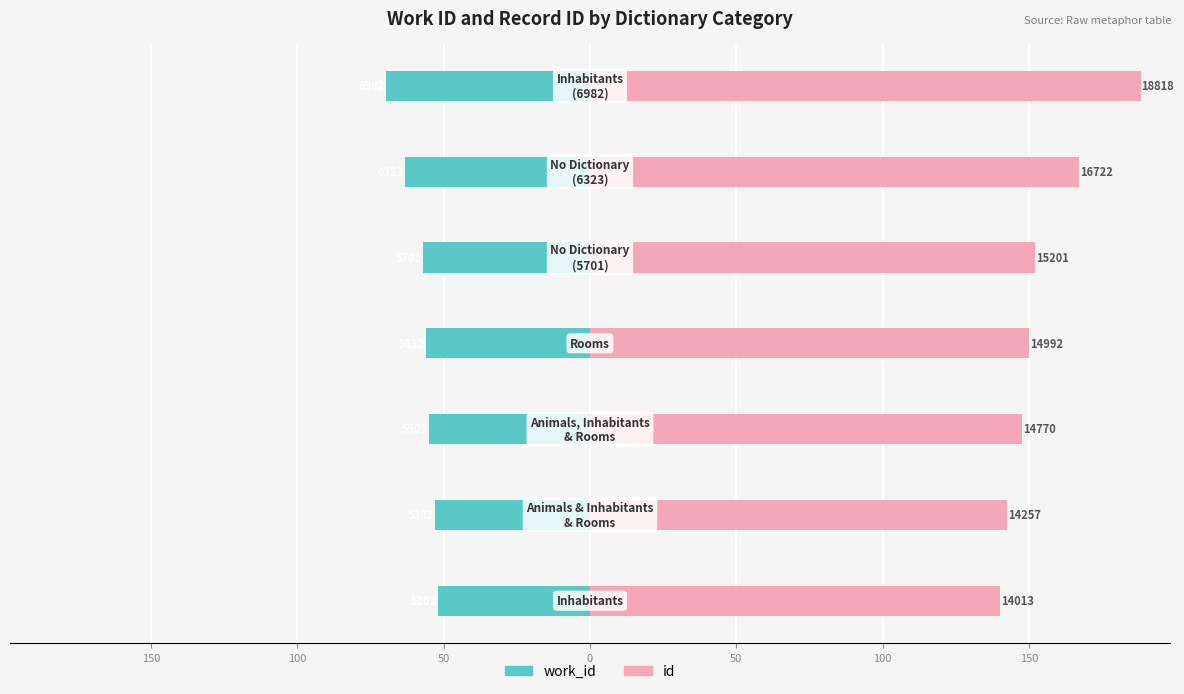

What is the maximum value for work_id?

-52.0